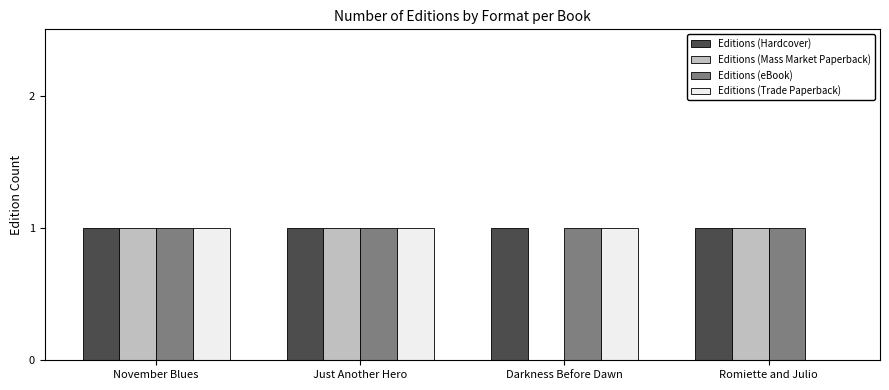

The value of Editions (eBook) at November Blues is 1. True or false?

True